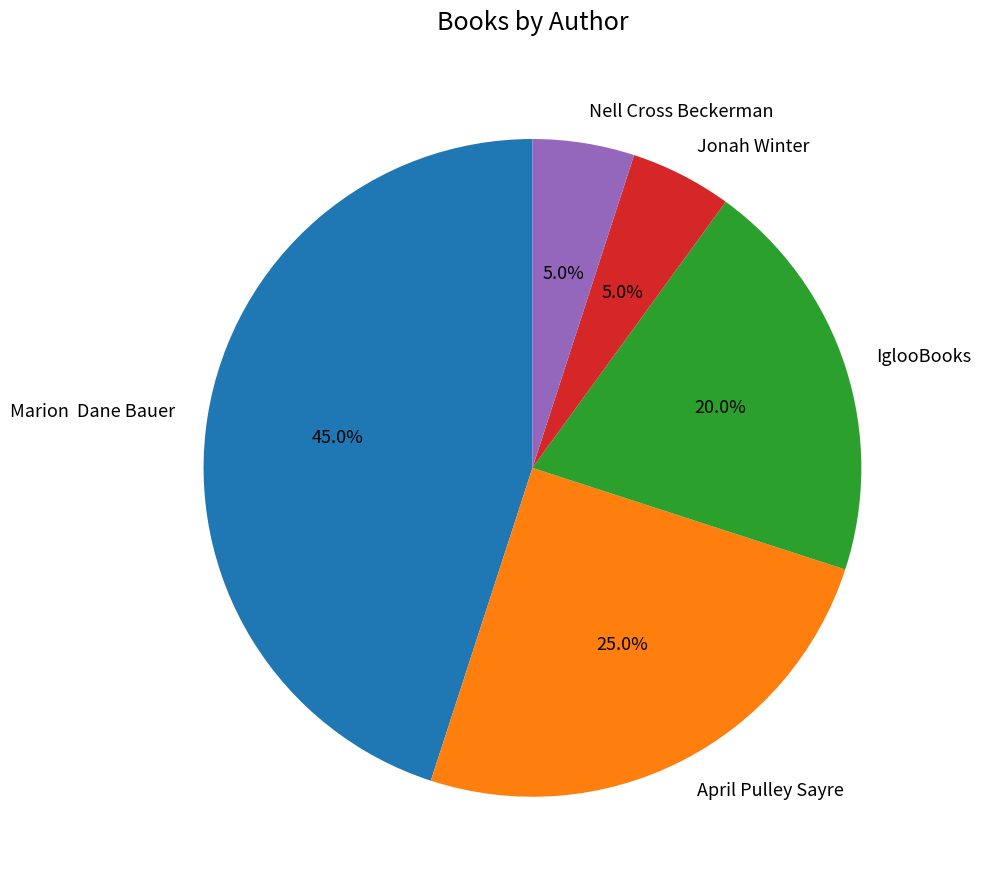

Which category has the biggest portion of the pie?

Marion Dane Bauer